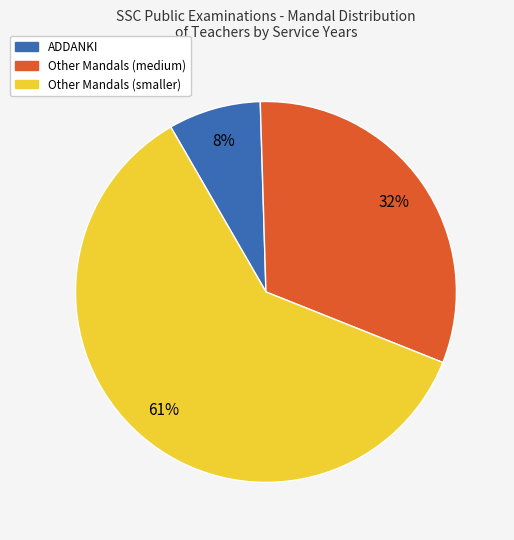

Is there a majority slice in this chart?

Yes